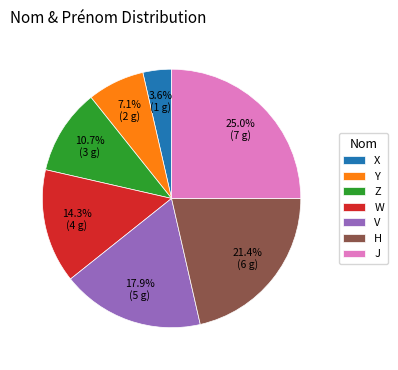

Count the number of slices in the pie.

7